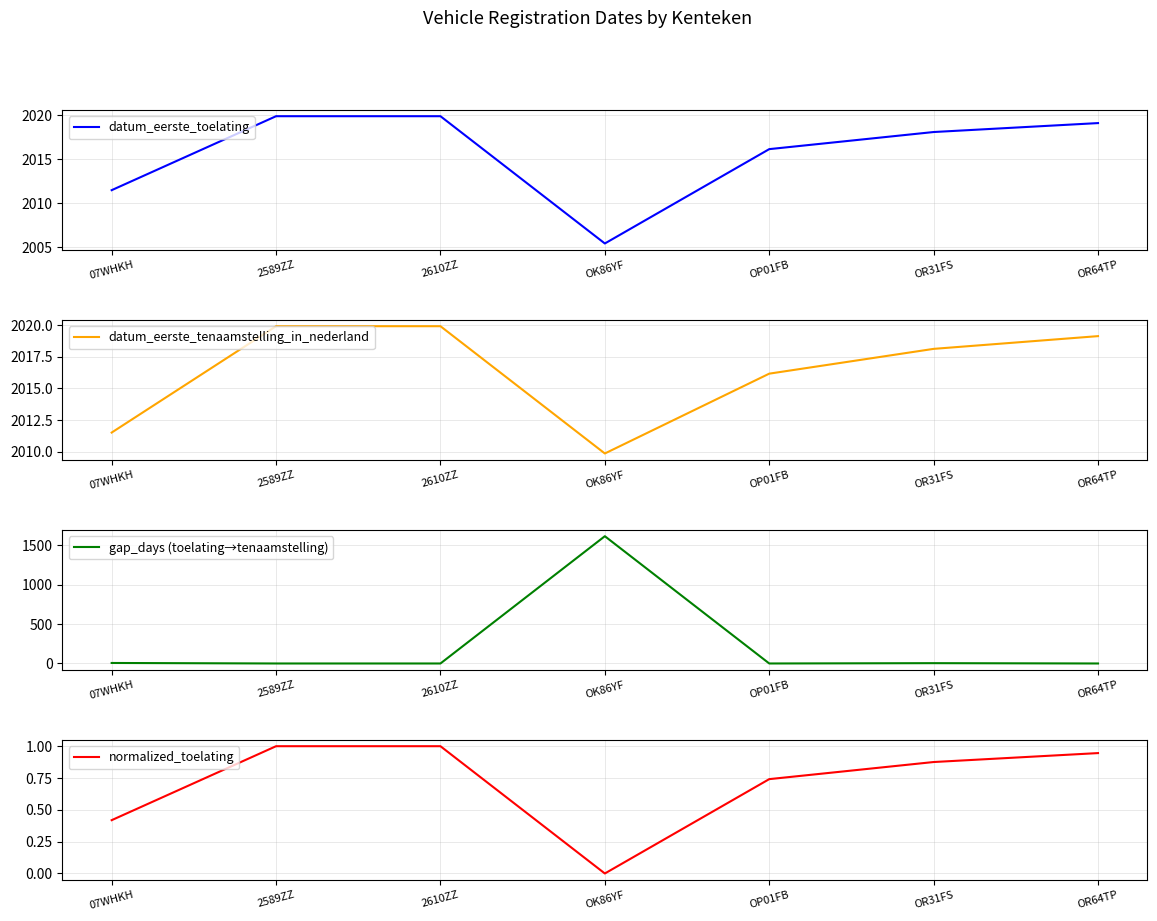

The gap_days (toelating→tenaamstelling) series shows 0.0 at 2610ZZ. True or false?

True